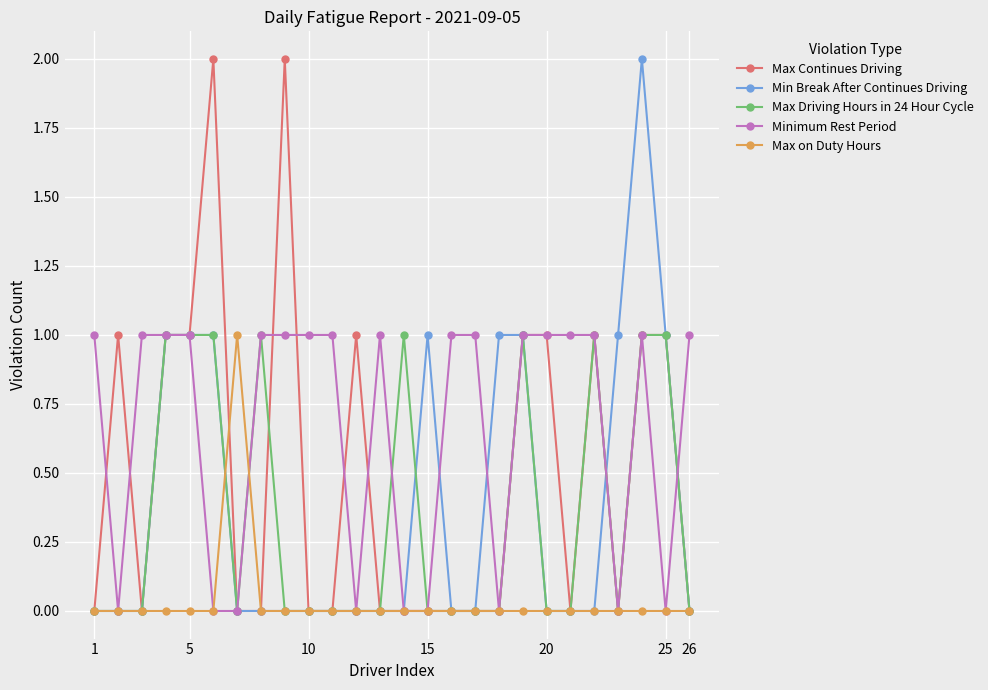

Which series has the largest total across all categories?

Minimum Rest Period